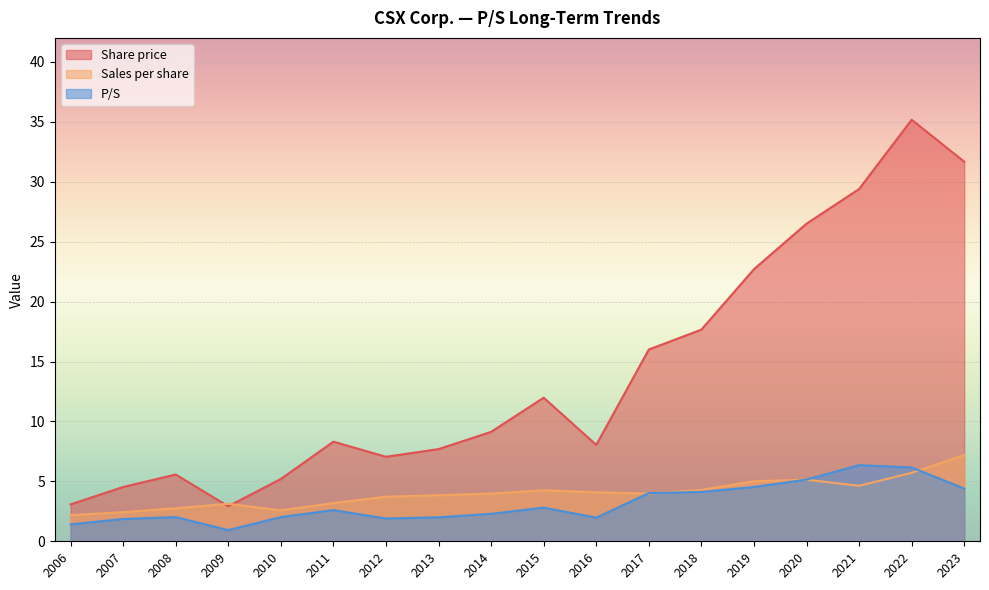

True or false: Sales per share has a value of 3.1 at 2009.

True